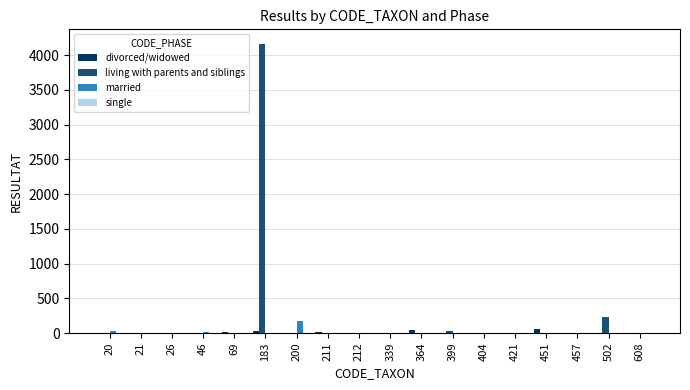

How many series are shown in this chart?

3